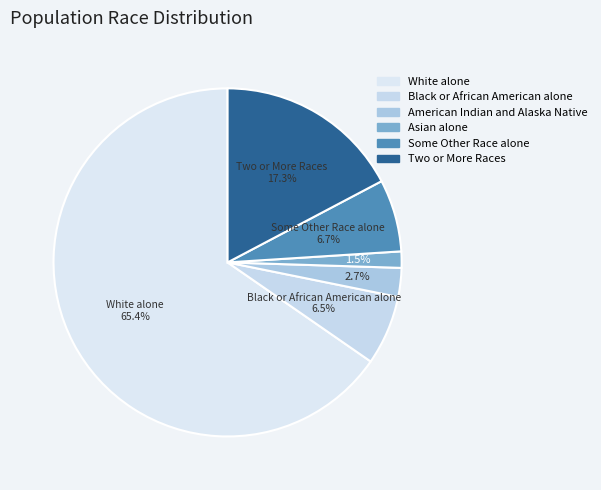

Which slice is the largest?

White alone